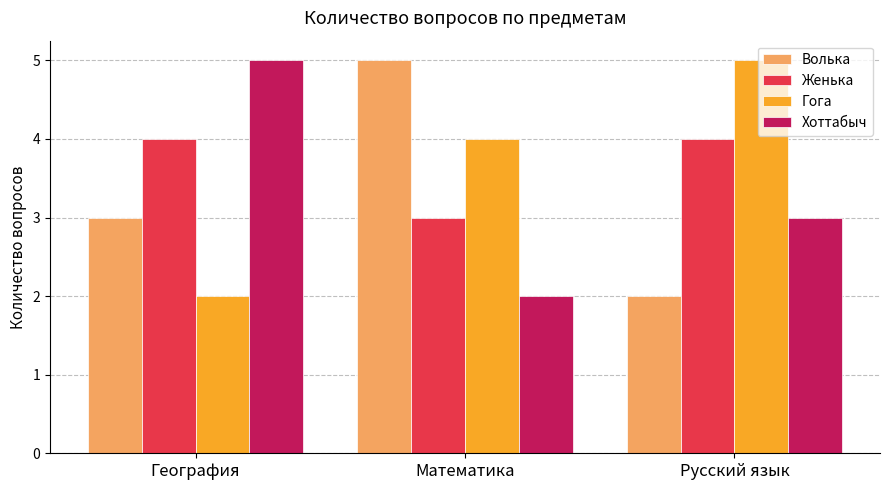

True or false: Волька has a value of 2 at Русский язык.

True